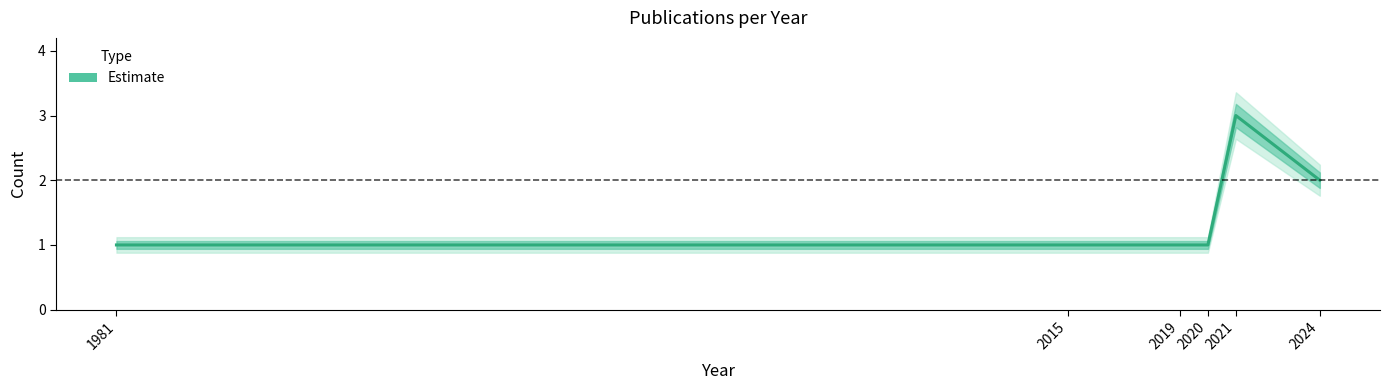

True or false: the data shows 3 at 2021.

True